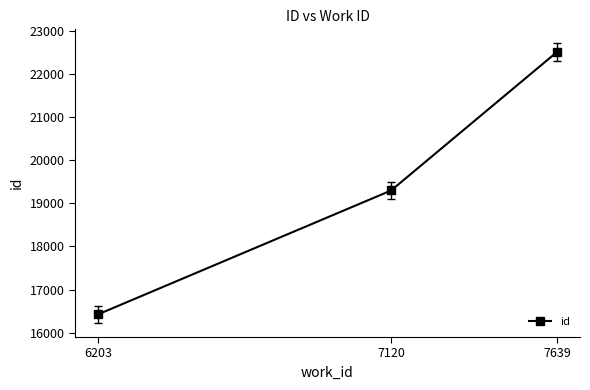

Is this an area chart (filled region under the line)?

No